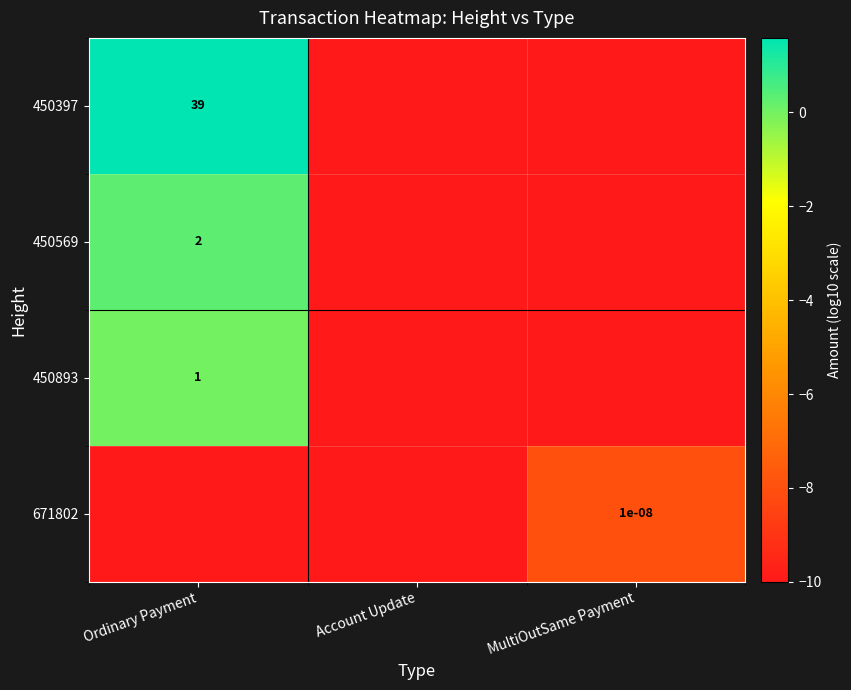

At which category does the chart reach its peak across all series?

Ordinary Payment